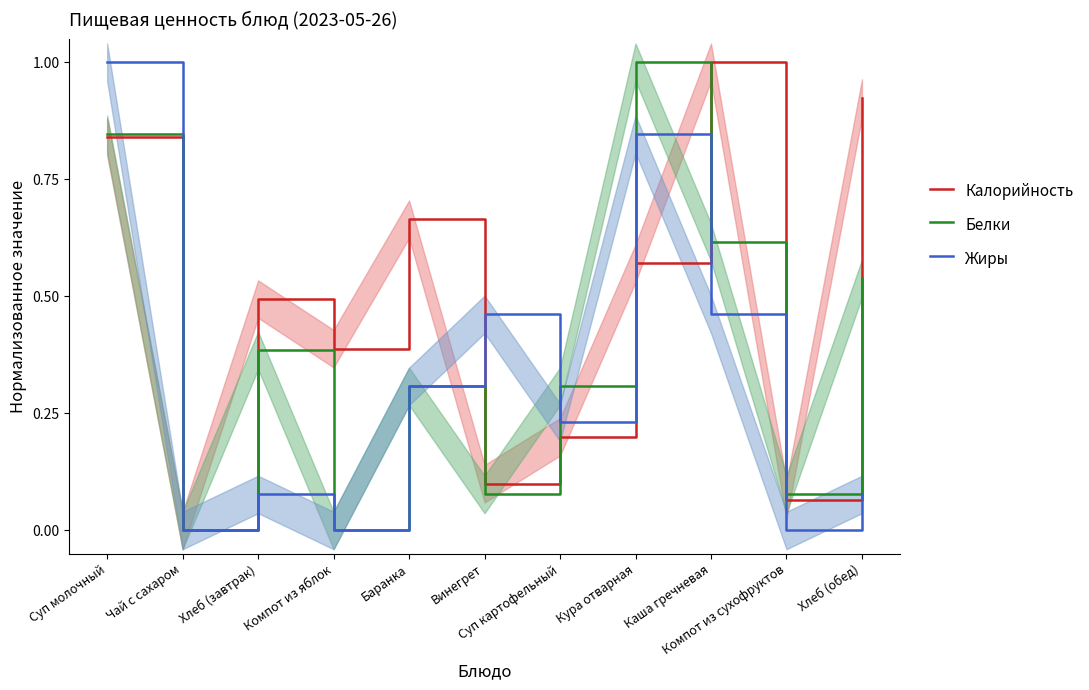

True or false: Жиры and Белки cross at least once.

True